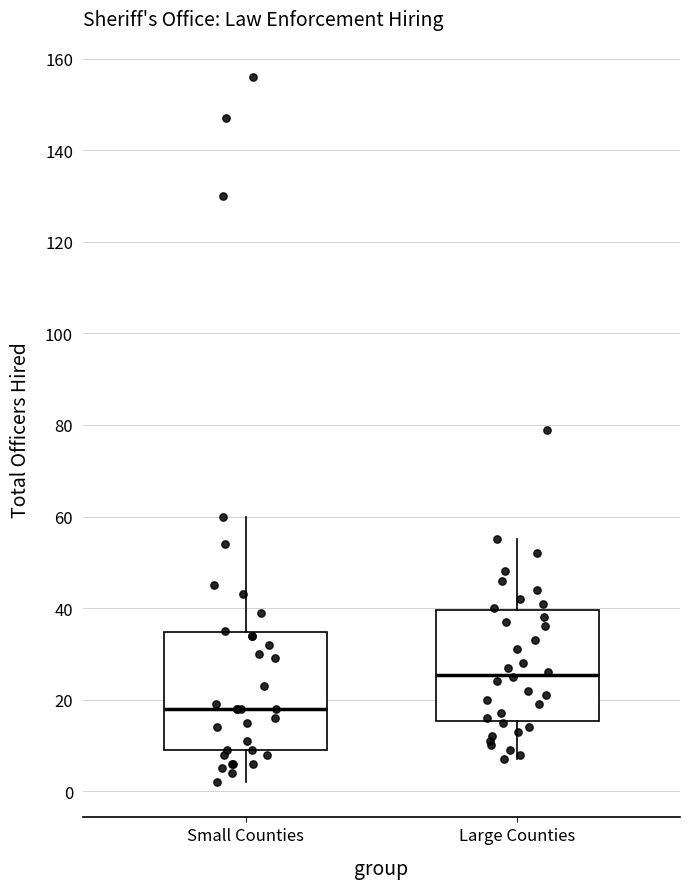

Where does the lower whisker of the box for Small Counties end on the y-axis? The values are not printed on the chart, so give them approximately, as read against the axis.

2